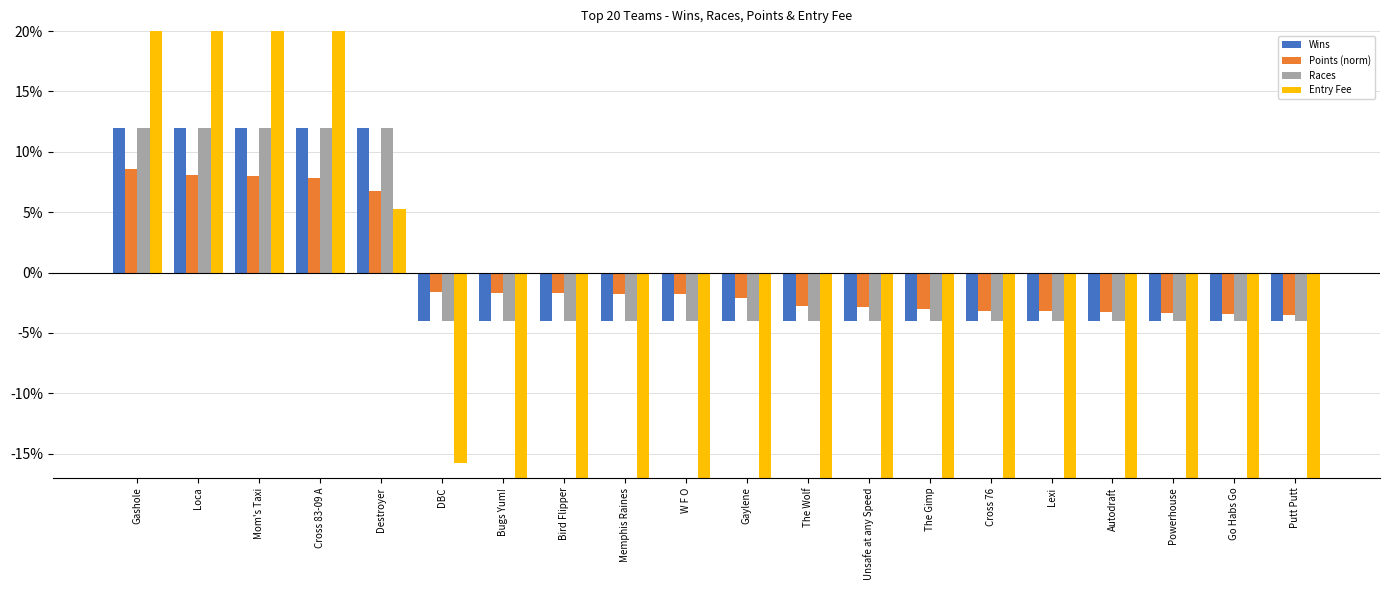

Where is Wins nearest to the value 4?

Gashole